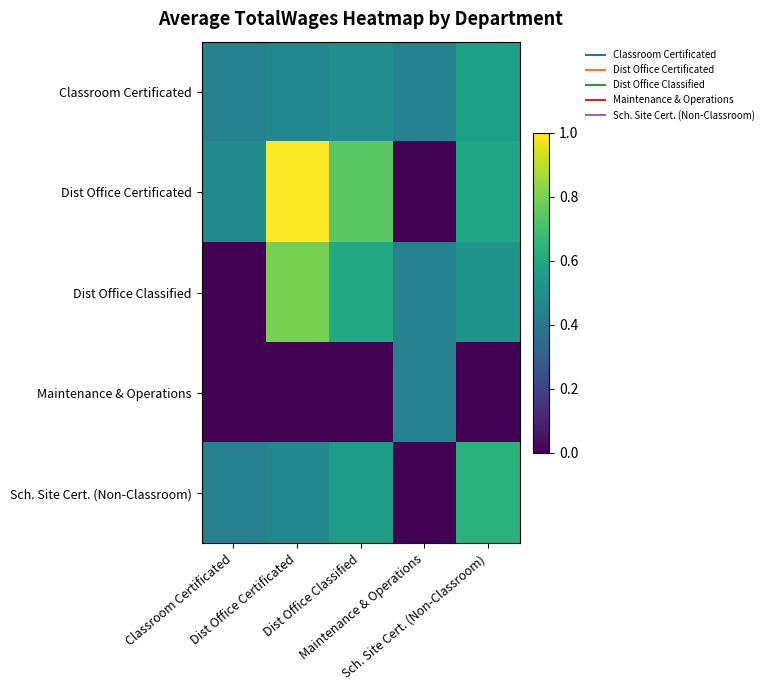

What is the total value across all series at Dist Office Classified?

2.4